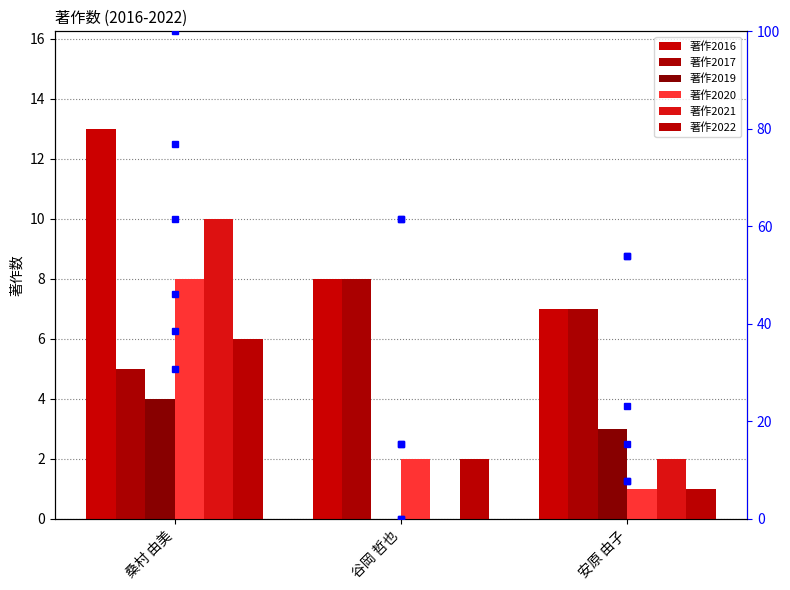

Are the bars horizontal?

No